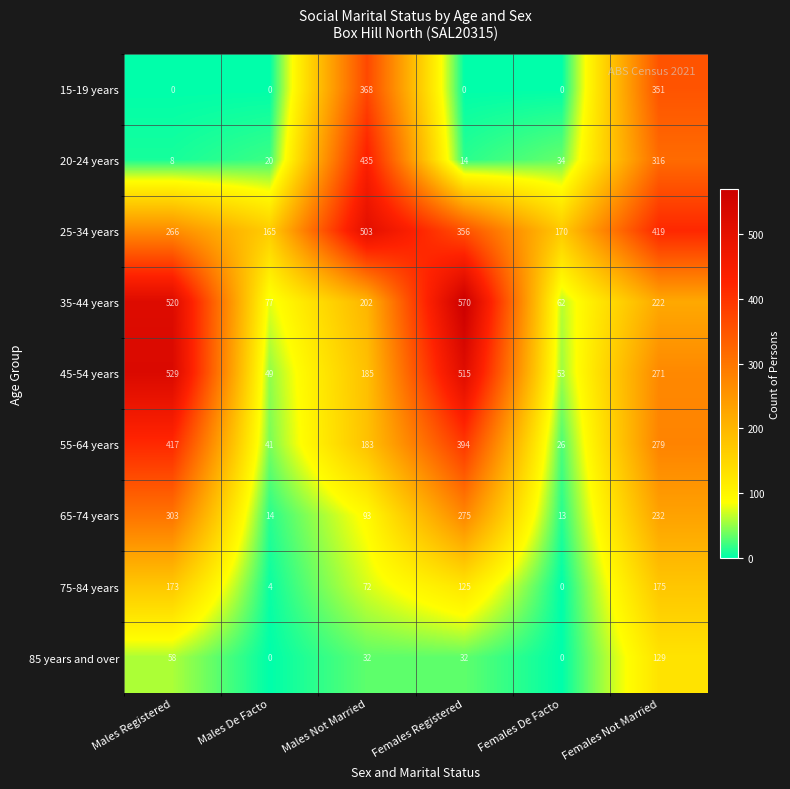

What is the sum of the 25-34 years values at Males Not Married and Females Not Married?

922